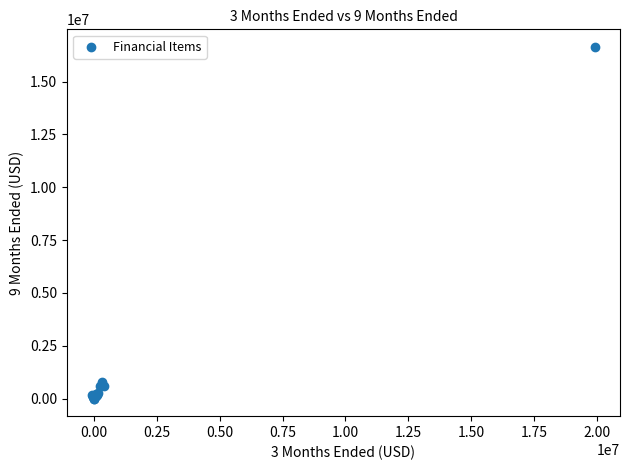

What Y value in the scatter plot is closest to 8320000?

796711